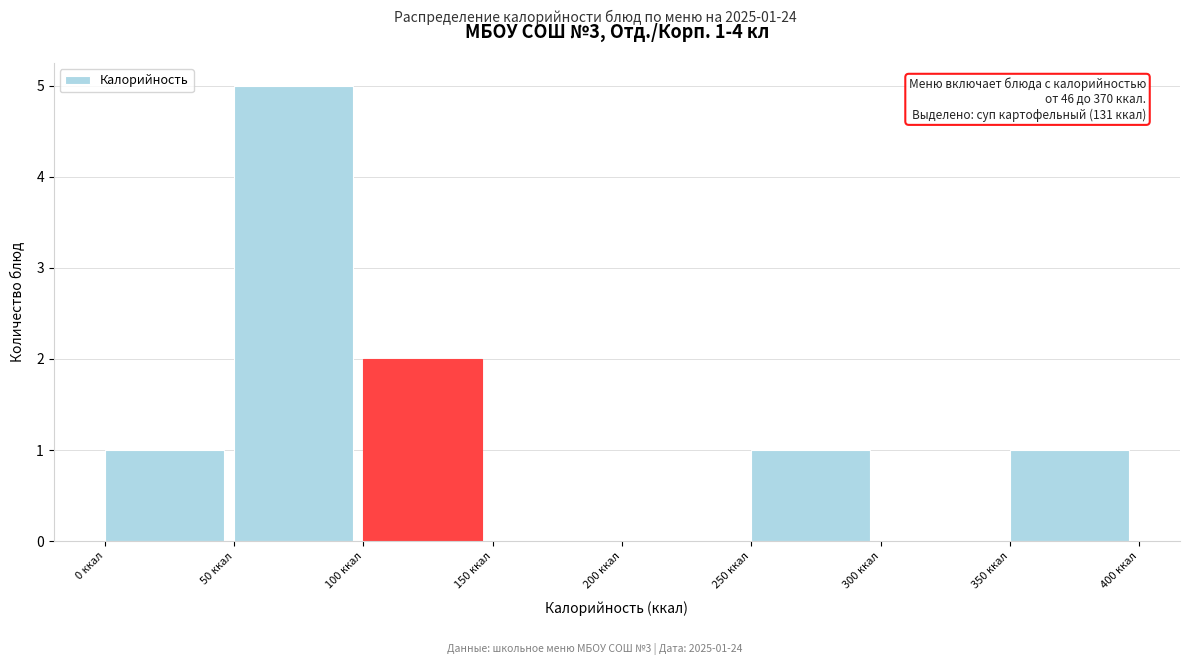

Over which range of the x-axis is the bar tallest?

50 to 100